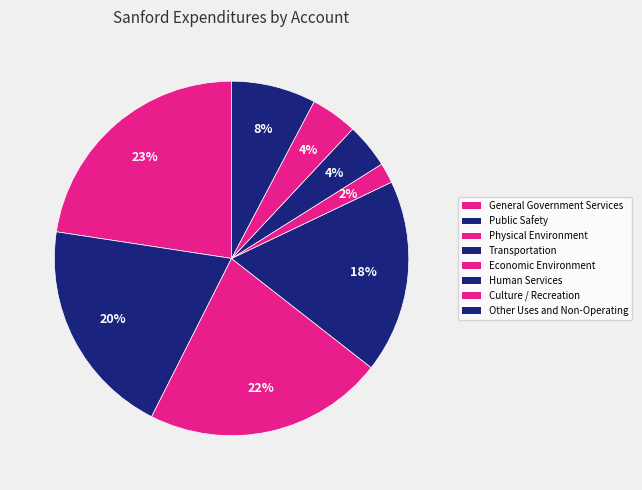

How many slices are in this pie chart?

8